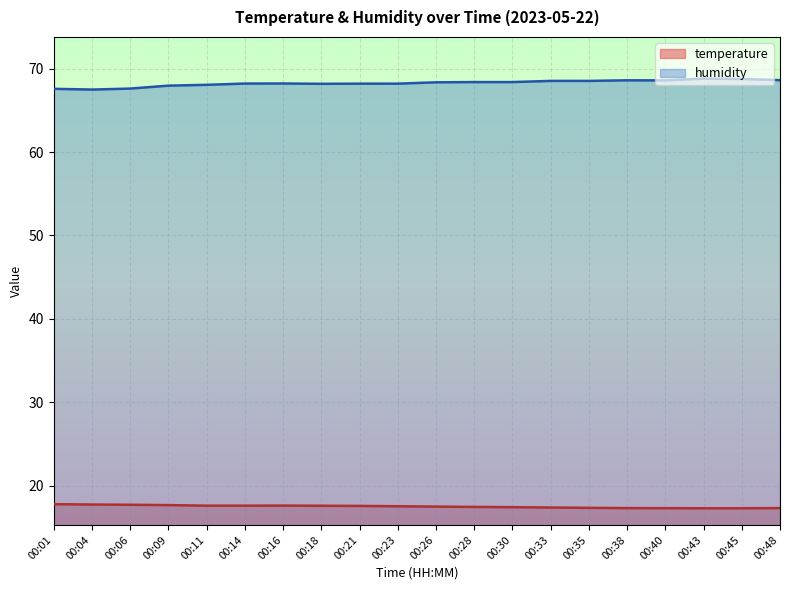

Does the chart display data point markers on the line(s)?

No